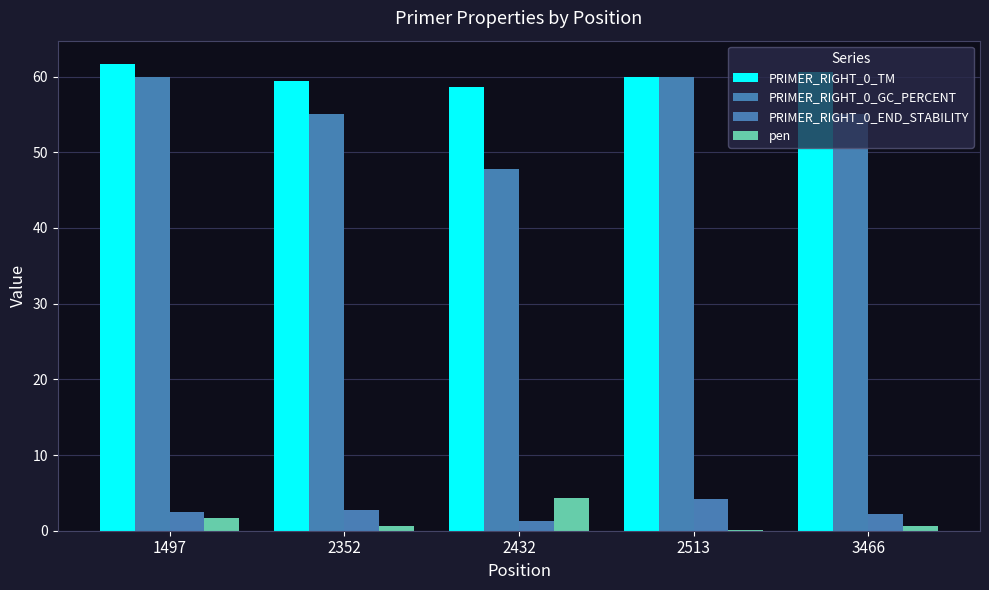

Are the bars grouped side by side (vs. stacked)?

Yes